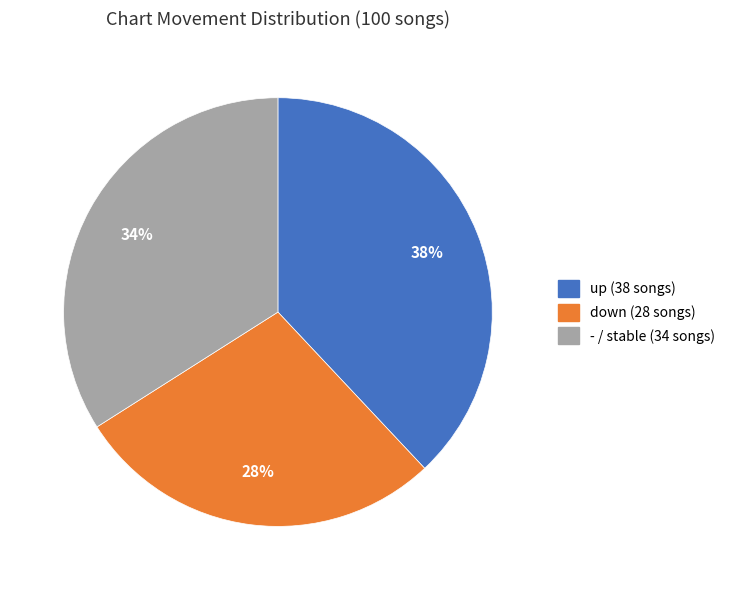

Is there a majority slice in this chart?

No